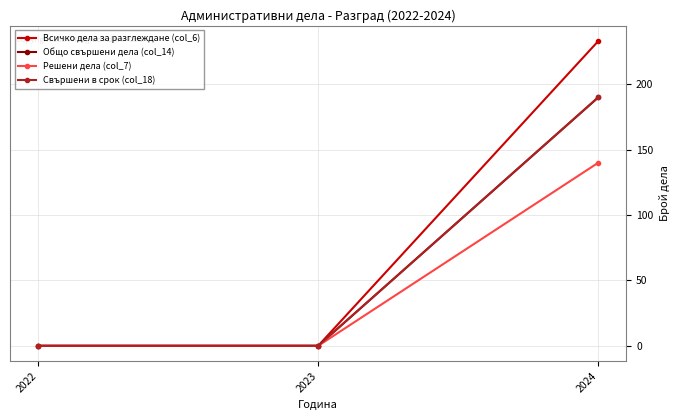

Reading left to right, what are all the values shown in this chart?

Всичко дела за разглеждане (col_6): 2022=0	2023=0	2024=233
Общо свършени дела (col_14): 2022=0	2023=0	2024=190
Решени дела (col_7): 2022=0	2023=0	2024=140
Свършени в срок (col_18): 2022=0	2023=0	2024=190